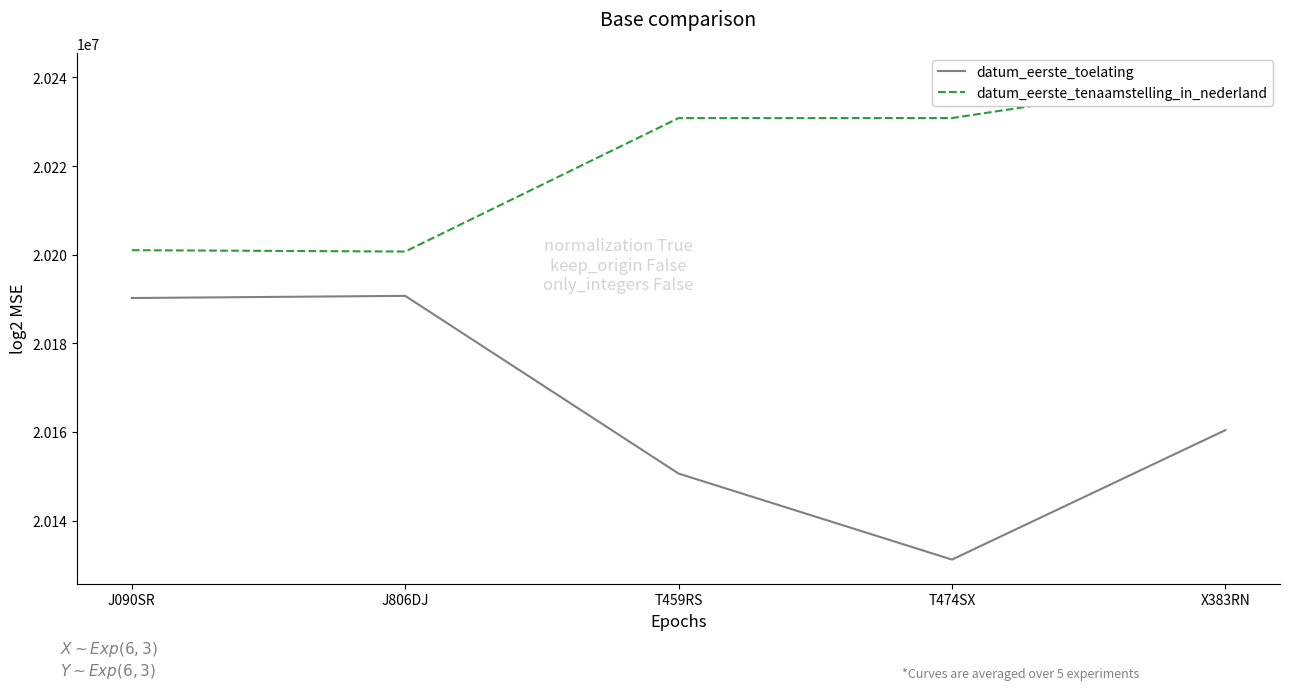

True or false: datum_eerste_tenaamstelling_in_nederland and datum_eerste_toelating intersect in this chart.

False